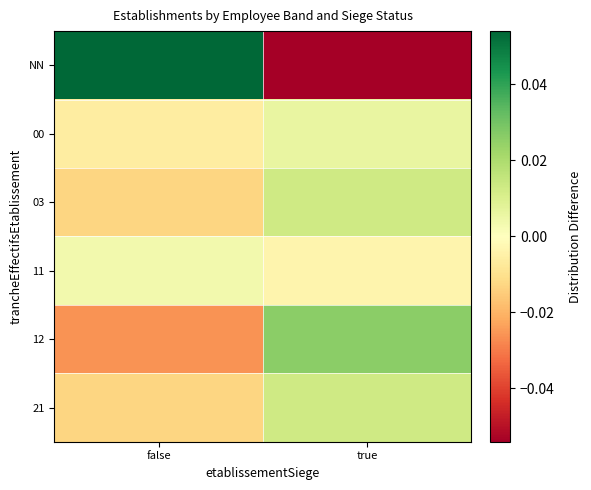

At how many categories does at least one series exceed 0?

2